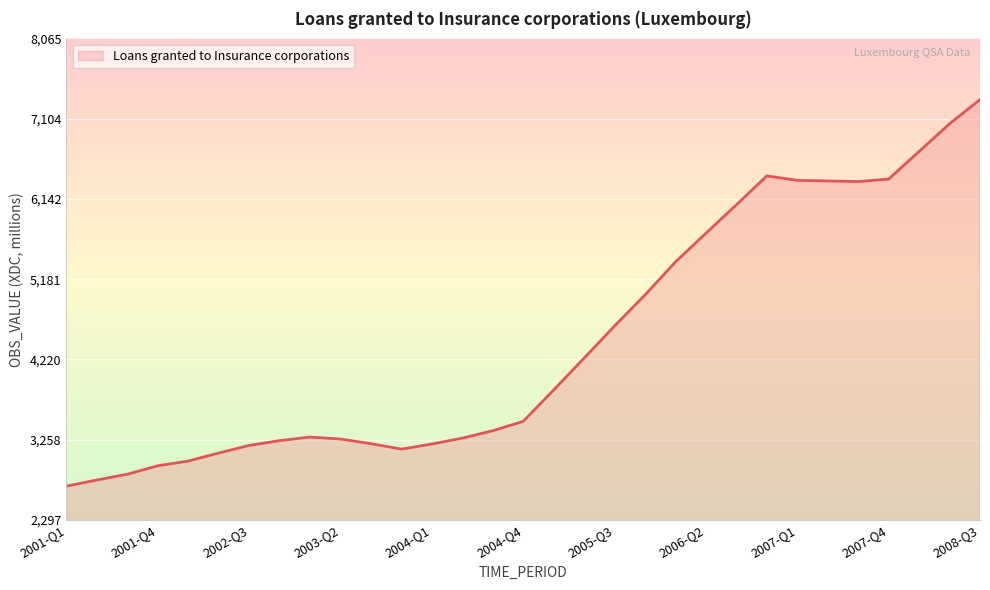

What is the minimum value shown in the chart?

2702.5